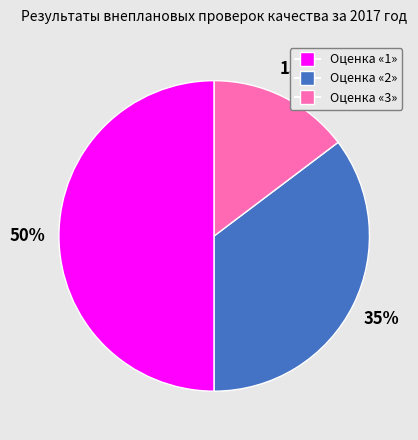

What is the largest slice in the pie chart?

Оценка «1»